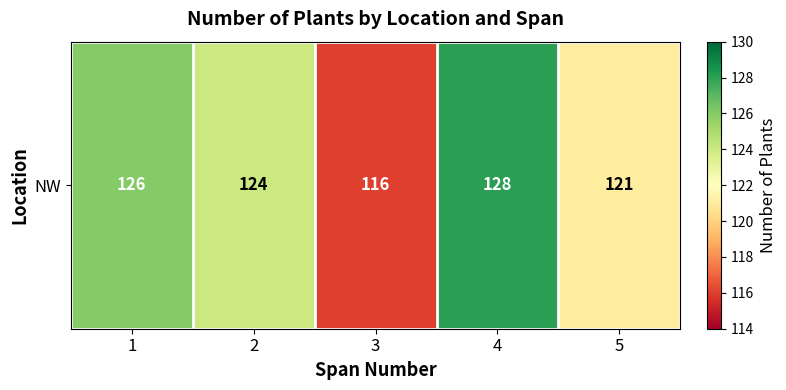

Reading left to right, what are all the values shown in this chart?

1=126	2=124	3=116	4=128	5=121